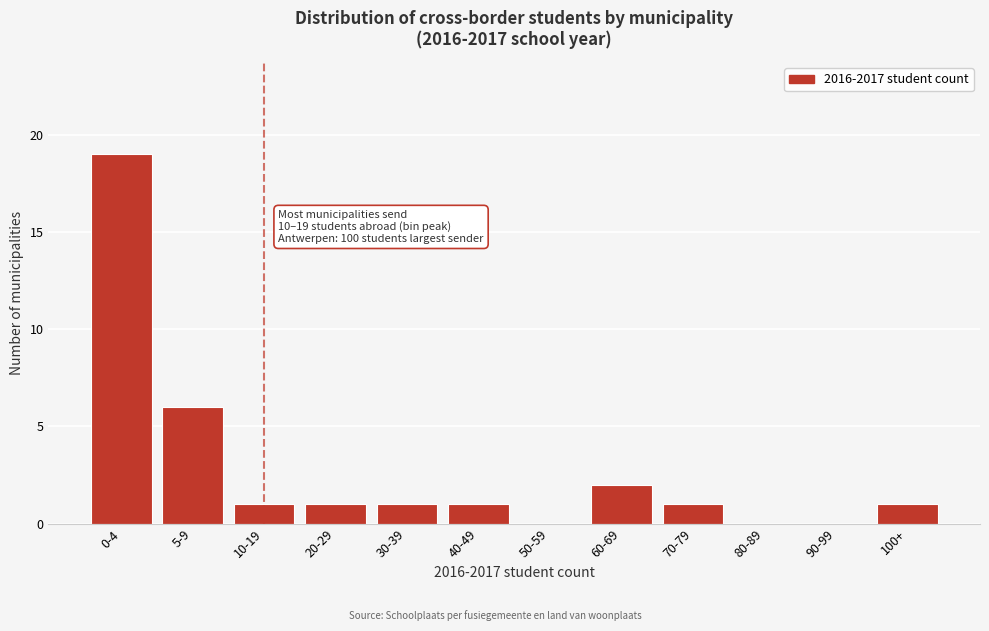

Reading left to right, list all the values displayed in this chart.

0-4=19	5-9=6	10-19=1	20-29=1	30-39=1	40-49=1	50-59=0	60-69=2	70-79=1	80-89=0	90-99=0	100+=1